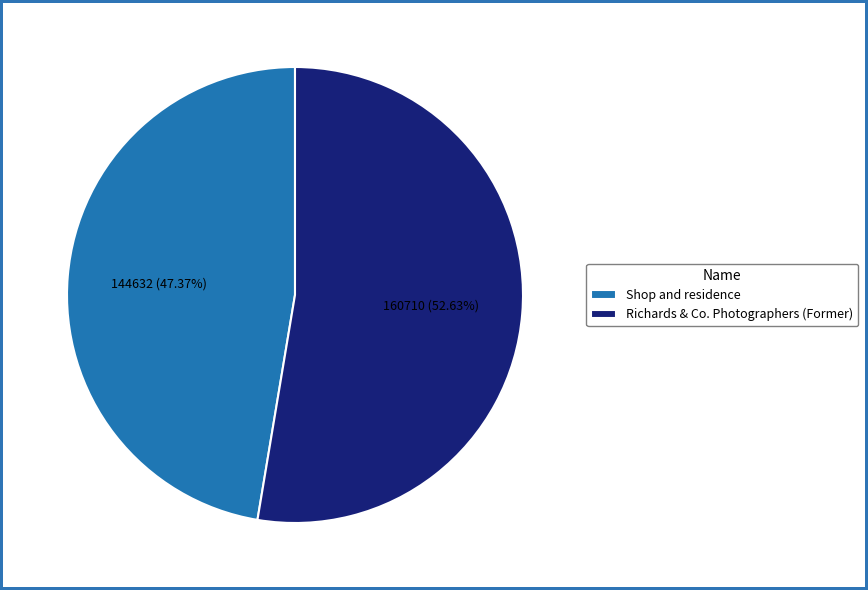

How many segments does this pie chart have?

2